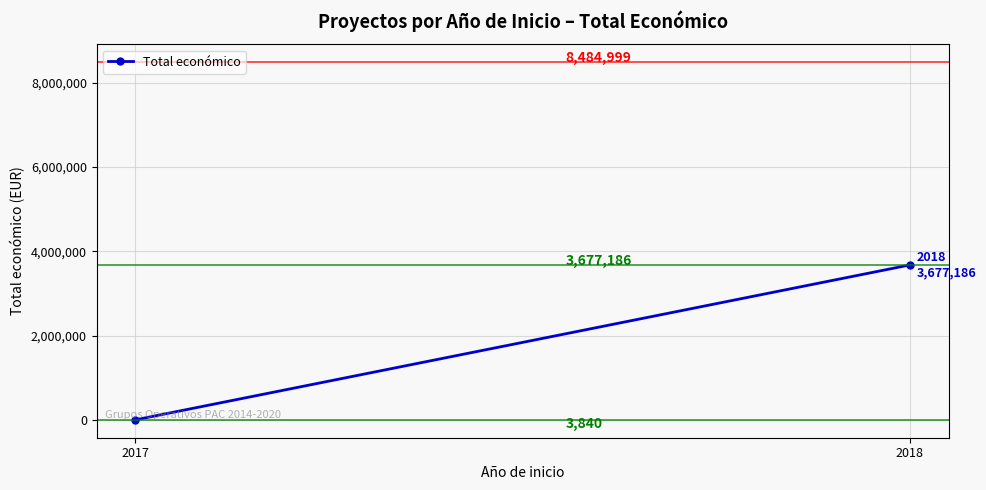

What value does the data have at 2018, to the nearest 100?

3677200